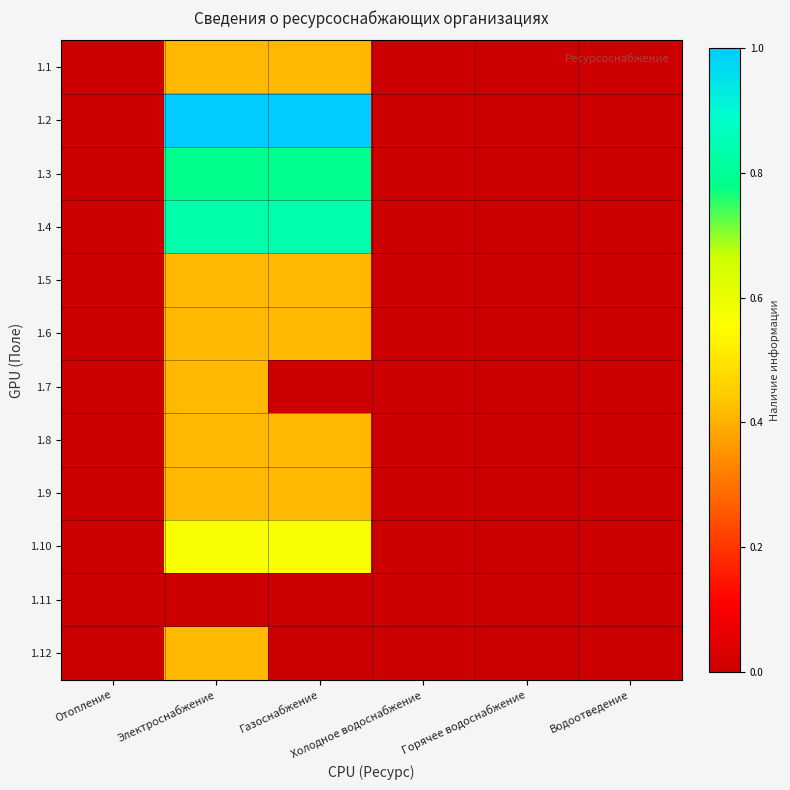

Reading right to left, list all the values displayed in this chart.

1.1: Водоотведение=0.0	Горячее водоснабжение=0.0	Холодное водоснабжение=0.0	Газоснабжение=0.4	Электроснабжение=0.4	Отопление=0.0
1.2: Водоотведение=0.0	Горячее водоснабжение=0.0	Холодное водоснабжение=0.0	Газоснабжение=1.0	Электроснабжение=1.0	Отопление=0.0
1.3: Водоотведение=0.0	Горячее водоснабжение=0.0	Холодное водоснабжение=0.0	Газоснабжение=0.8	Электроснабжение=0.8	Отопление=0.0
1.4: Водоотведение=0.0	Горячее водоснабжение=0.0	Холодное водоснабжение=0.0	Газоснабжение=0.8	Электроснабжение=0.8	Отопление=0.0
1.5: Водоотведение=0.0	Горячее водоснабжение=0.0	Холодное водоснабжение=0.0	Газоснабжение=0.4	Электроснабжение=0.4	Отопление=0.0
1.6: Водоотведение=0.0	Горячее водоснабжение=0.0	Холодное водоснабжение=0.0	Газоснабжение=0.4	Электроснабжение=0.4	Отопление=0.0
1.7: Водоотведение=0.0	Горячее водоснабжение=0.0	Холодное водоснабжение=0.0	Газоснабжение=0.0	Электроснабжение=0.4	Отопление=0.0
1.8: Водоотведение=0.0	Горячее водоснабжение=0.0	Холодное водоснабжение=0.0	Газоснабжение=0.4	Электроснабжение=0.4	Отопление=0.0
1.9: Водоотведение=0.0	Горячее водоснабжение=0.0	Холодное водоснабжение=0.0	Газоснабжение=0.4	Электроснабжение=0.4	Отопление=0.0
1.10: Водоотведение=0.0	Горячее водоснабжение=0.0	Холодное водоснабжение=0.0	Газоснабжение=0.6	Электроснабжение=0.6	Отопление=0.0
1.11: Водоотведение=0.0	Горячее водоснабжение=0.0	Холодное водоснабжение=0.0	Газоснабжение=0.0	Электроснабжение=0.0	Отопление=0.0
1.12: Водоотведение=0.0	Горячее водоснабжение=0.0	Холодное водоснабжение=0.0	Газоснабжение=0.0	Электроснабжение=0.4	Отопление=0.0